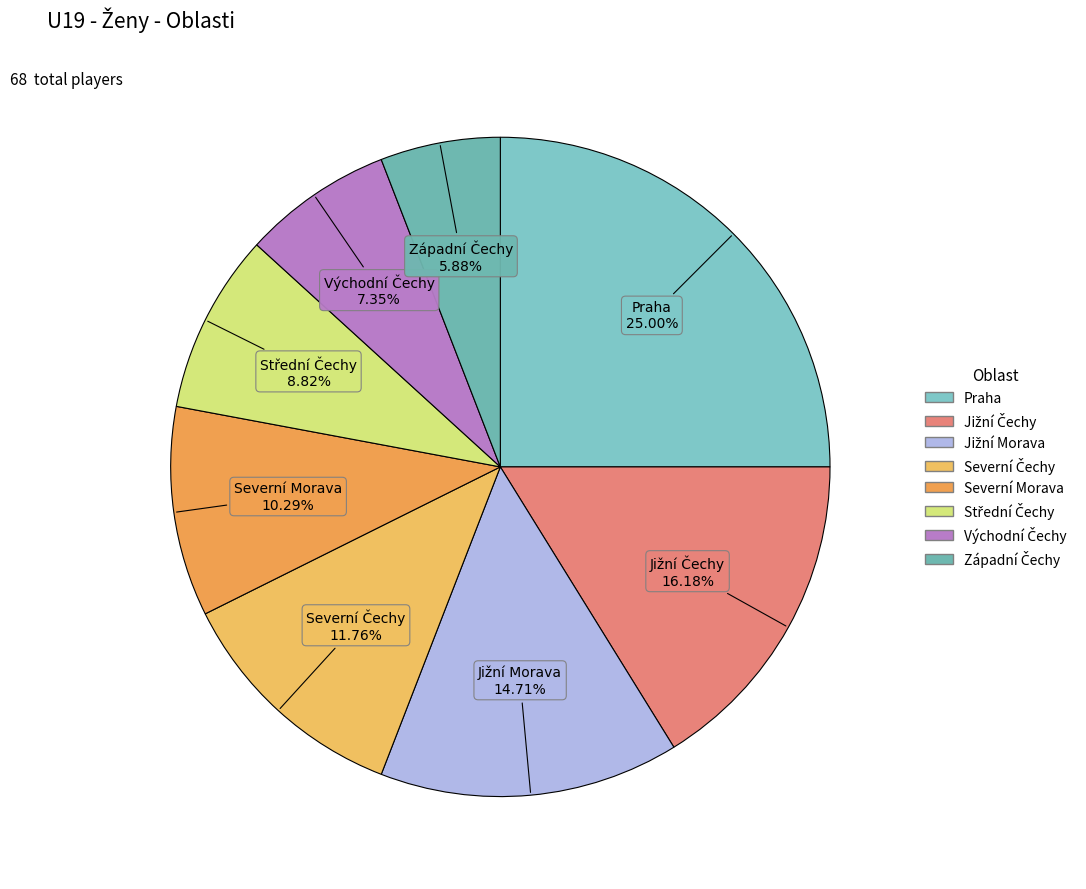

Which slice is the largest?

Praha